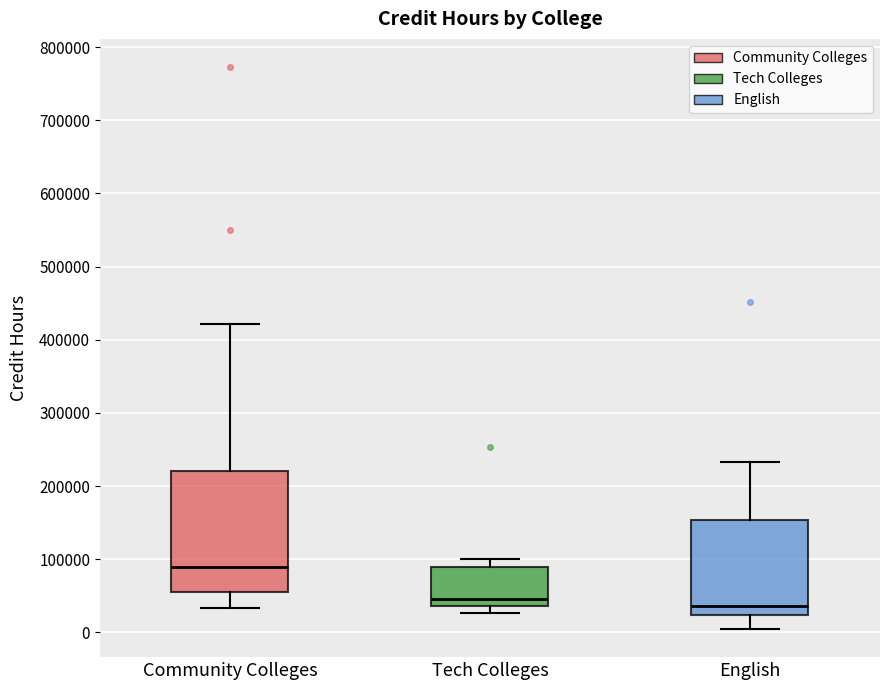

Where does the lower whisker of the box for Community Colleges end on the y-axis? The values are not printed on the chart, so give them approximately, as read against the axis.

30000